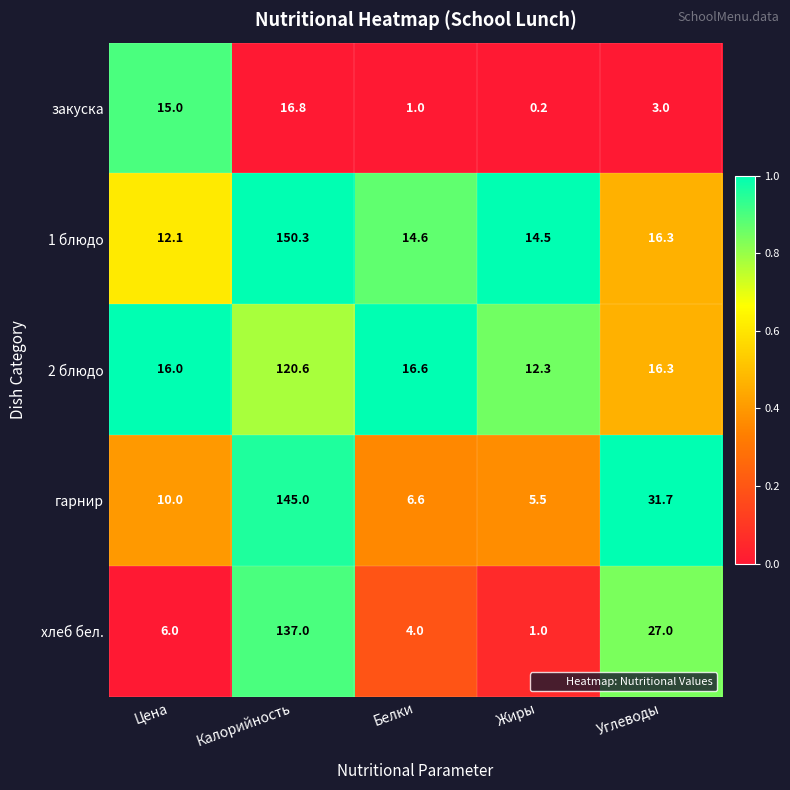

The гарнир series shows 5.5 at Жиры. True or false?

True